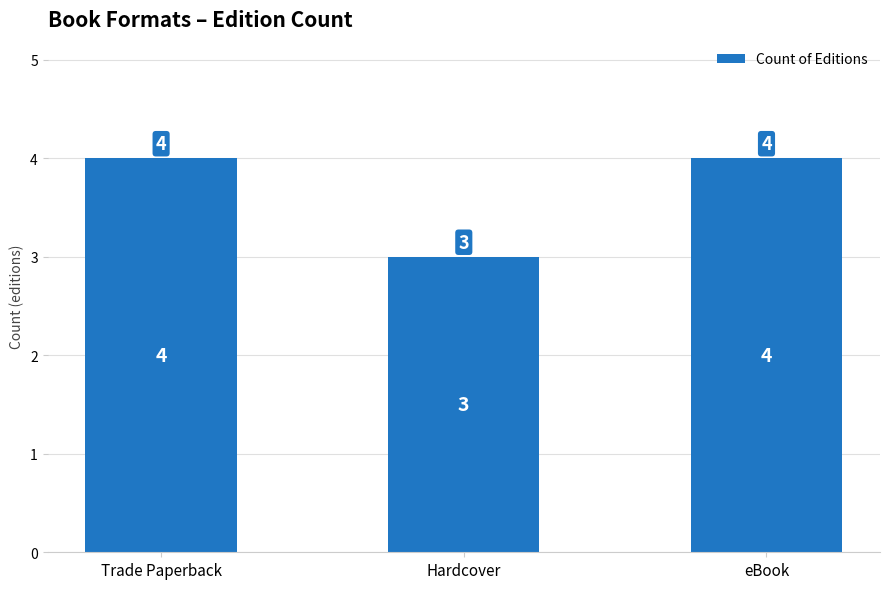

What is the label of the 3rd bar from the right?

Trade Paperback